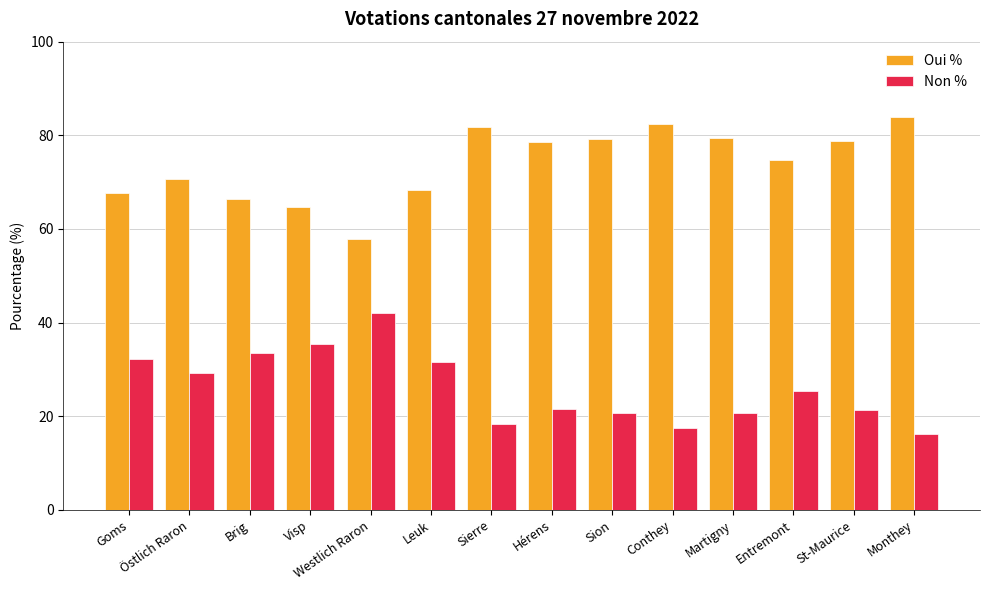

Which category has the lowest value in the Non % series?

Monthey